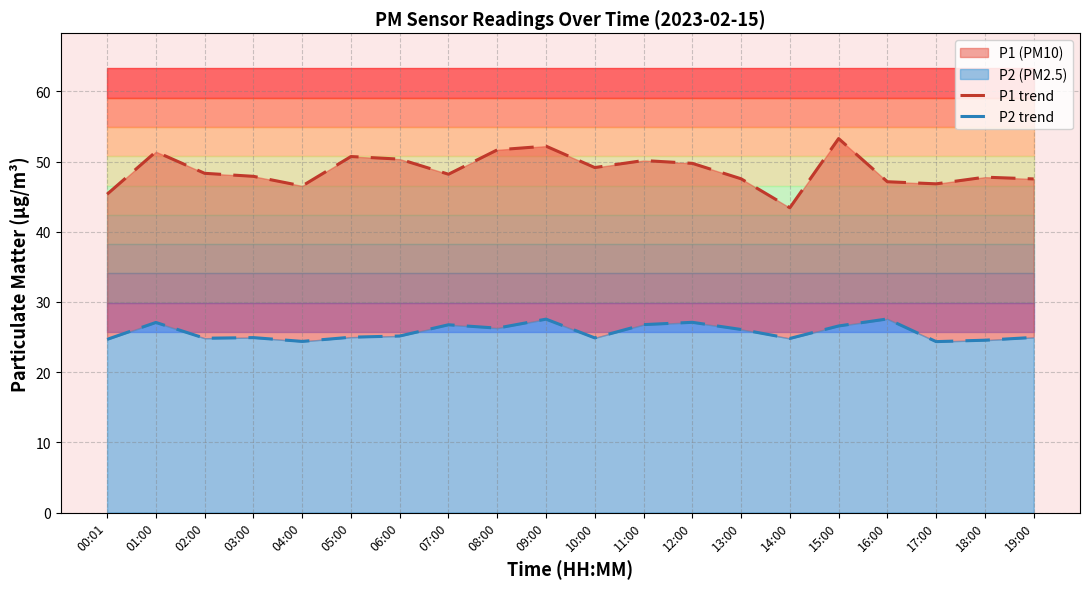

Rank the series by their average value, from highest to lowest.

P1 trend, P2 trend